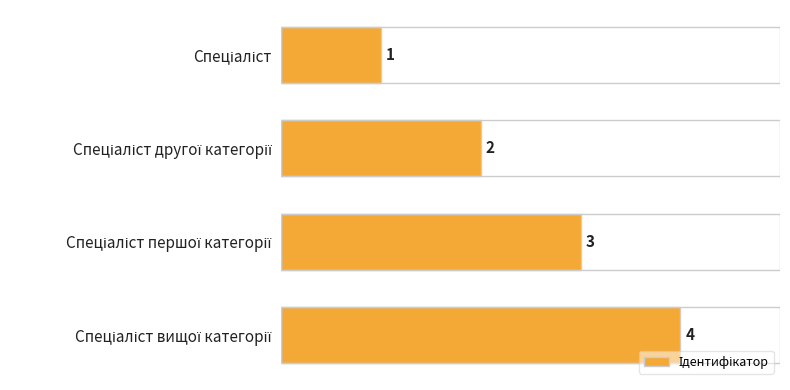

Count the number of categories in the chart.

4